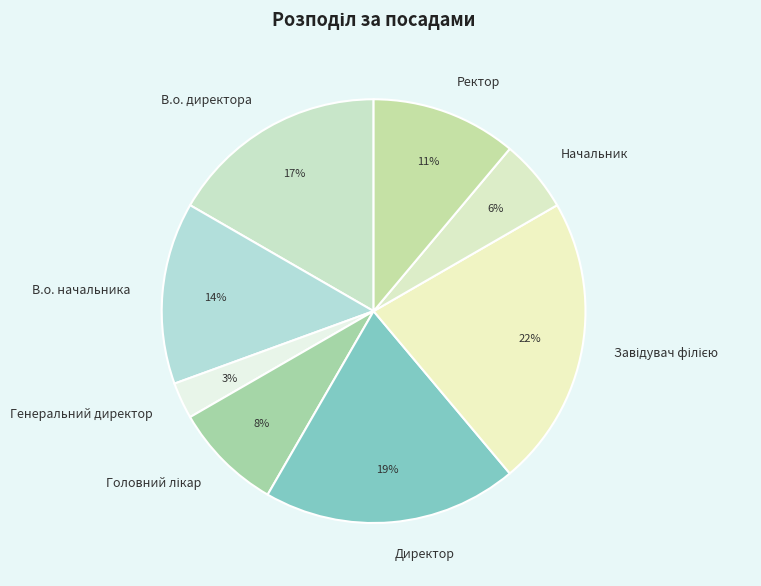

Which has a higher value, Генеральний директор or Ректор?

Ректор